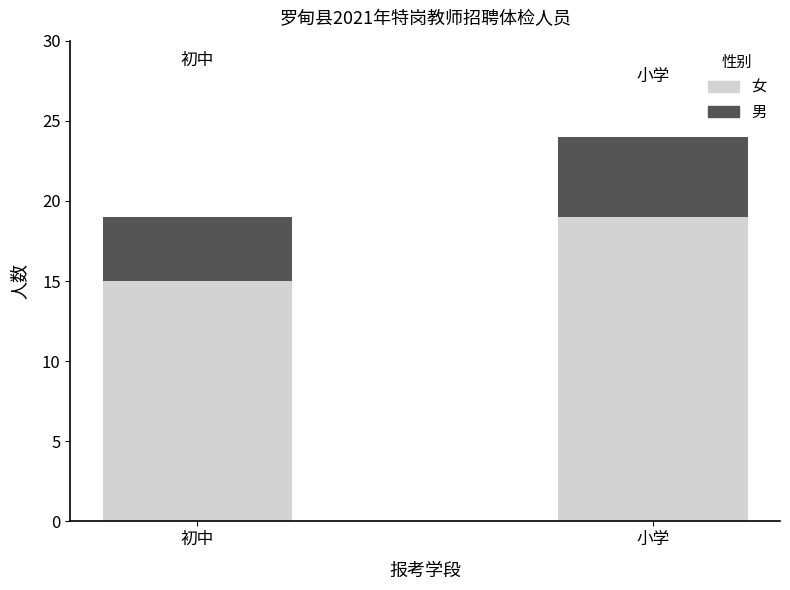

How many bars are there in total?

2